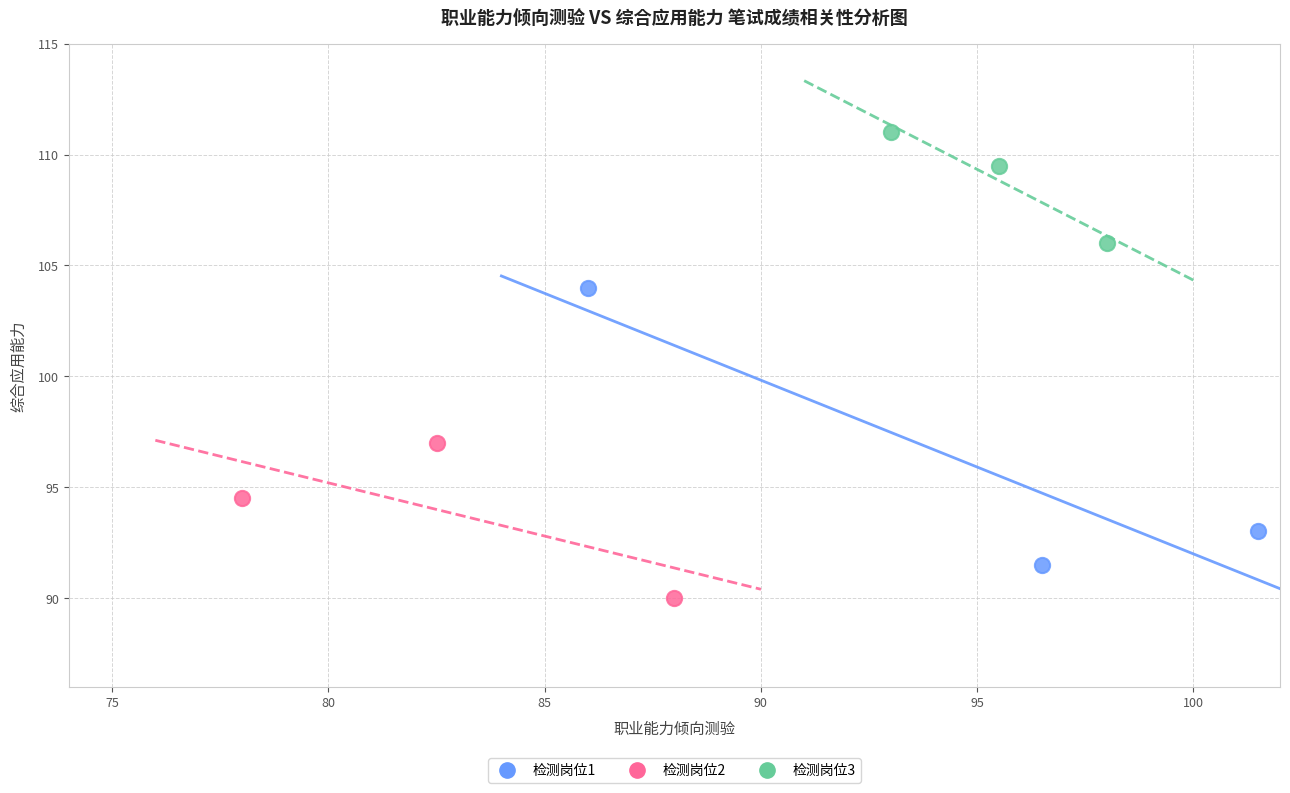

Which series has the largest Y range (max minus min)?

检测岗位1